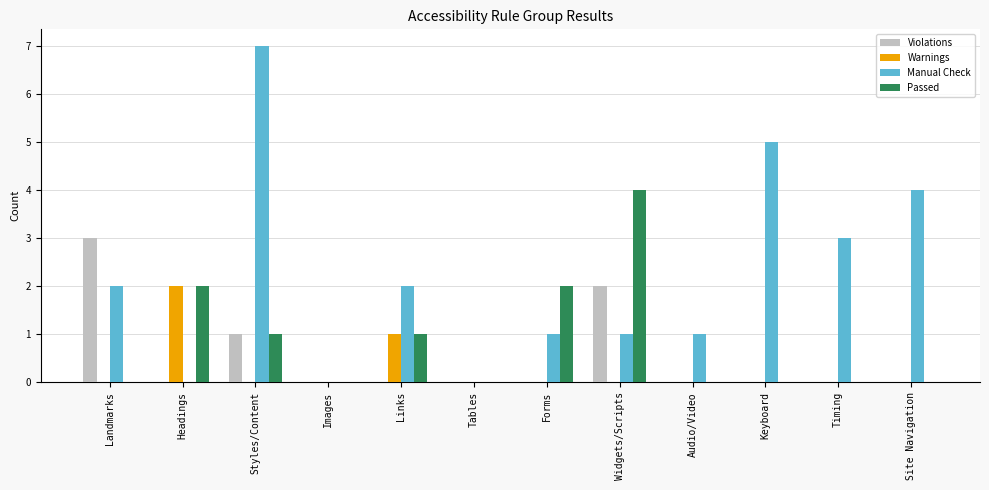

Reading left to right, what are all the values shown in this chart?

Violations: 3	0	1	0	0	0	0	2	0	0	0	0
Warnings: 0	2	0	0	1	0	0	0	0	0	0	0
Manual Check: 2	0	7	0	2	0	1	1	1	5	3	4
Passed: 0	2	1	0	1	0	2	4	0	0	0	0